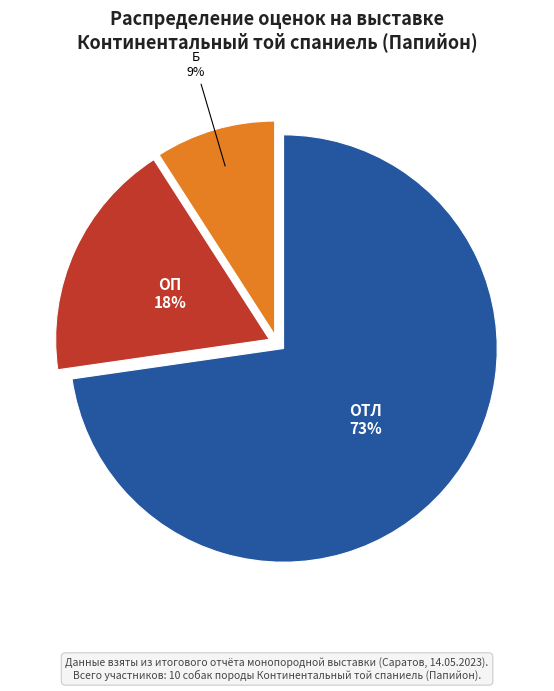

Count the number of slices in the pie.

3